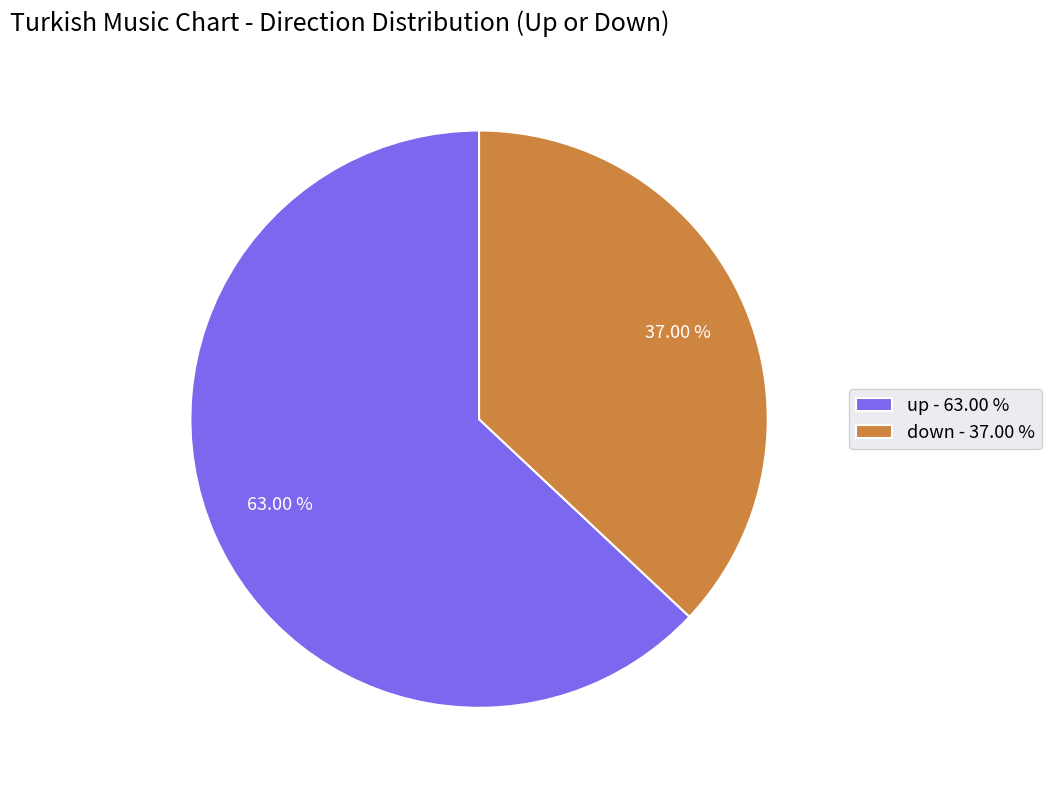

To the nearest percent, what is the combined percentage of up and down?

100%